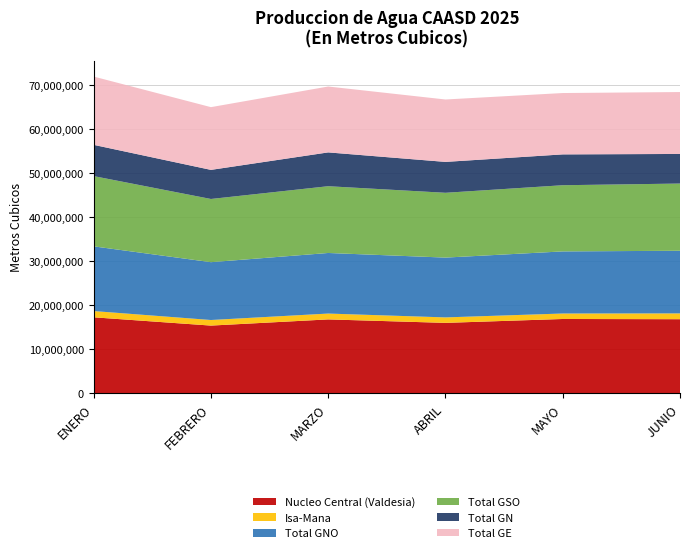

Reading right to left, transcribe all the data shown in this chart.

Nucleo Central (Valdesia): 16860595.1	16911927.5	16027621.3	16816519.0	15410682.1	17293500.6
Isa-Mana: 1321598.9	1244734.6	1243243.2	1328185.3	1268983.3	1420243.8
Total GNO: 14236821.1	14118066.7	13595233.0	13771934.3	13147677.0	14709450.6
Total GSO: 15279253.8	15043906.5	14733237.1	15178088.9	14365446.9	15969177.8
Total GN: 6729636.3	7009016.3	7020962.1	7685959.9	6613857.8	7105852.0
Total GE: 14073381.8	13946937.7	14186690.9	14977840.9	14259962.9	15522303.0